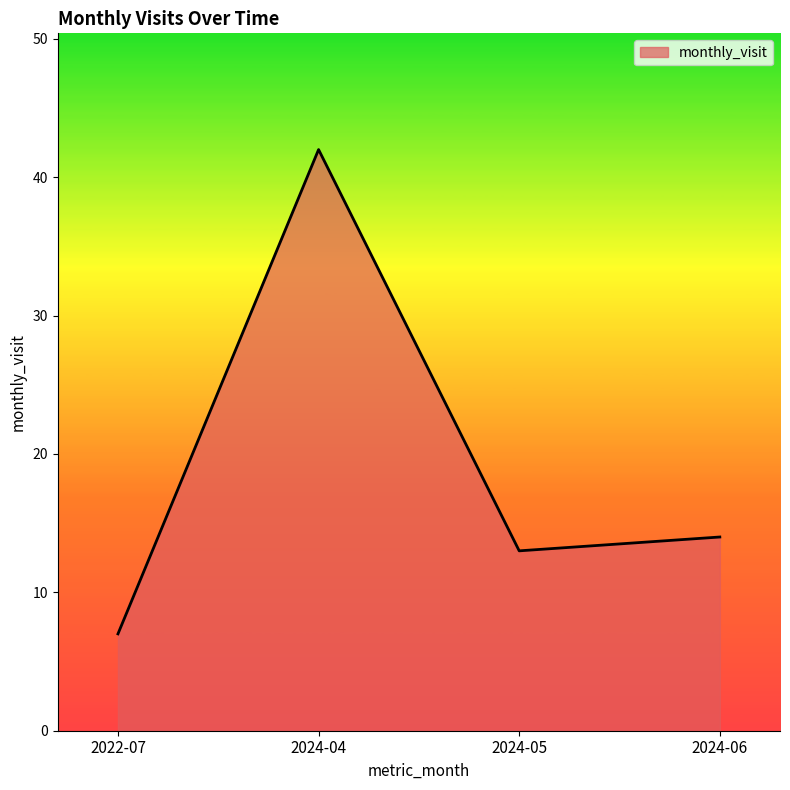

Reading right to left, list all the values displayed in this chart.

2024-06=14	2024-05=13	2024-04=42	2022-07=7